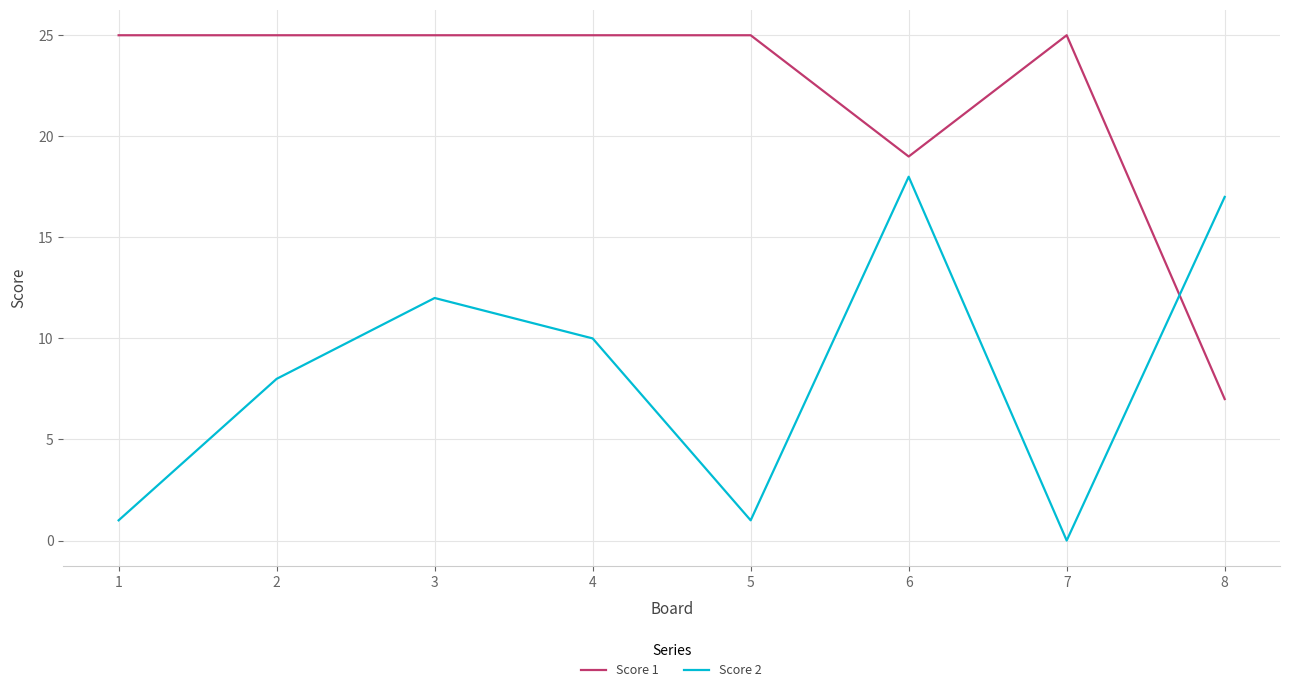

What is the maximum value shown in the chart?

25